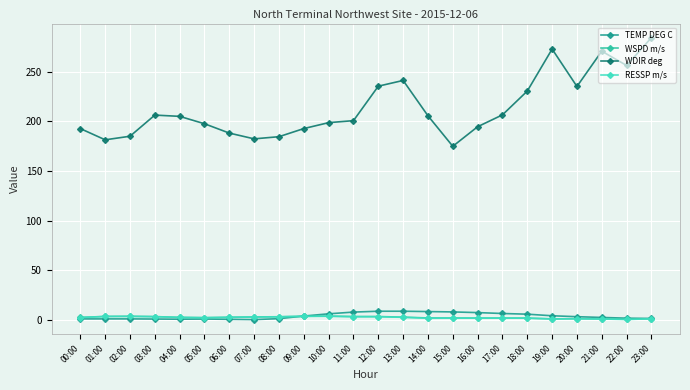

Which series has the largest total across all categories?

WDIR deg